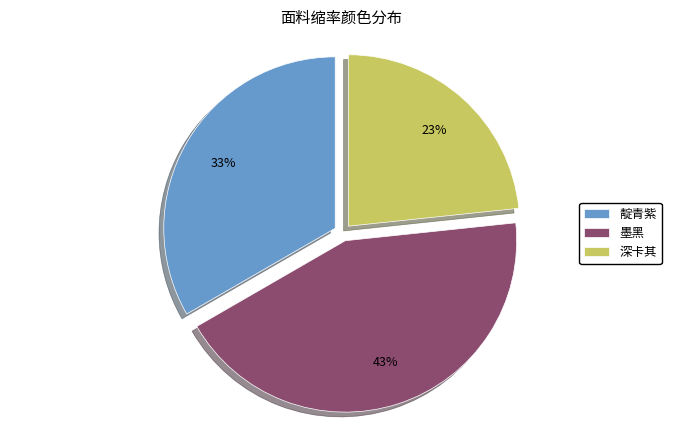

Is the sum of 靛青紫 and 深卡其 greater than half?

Yes